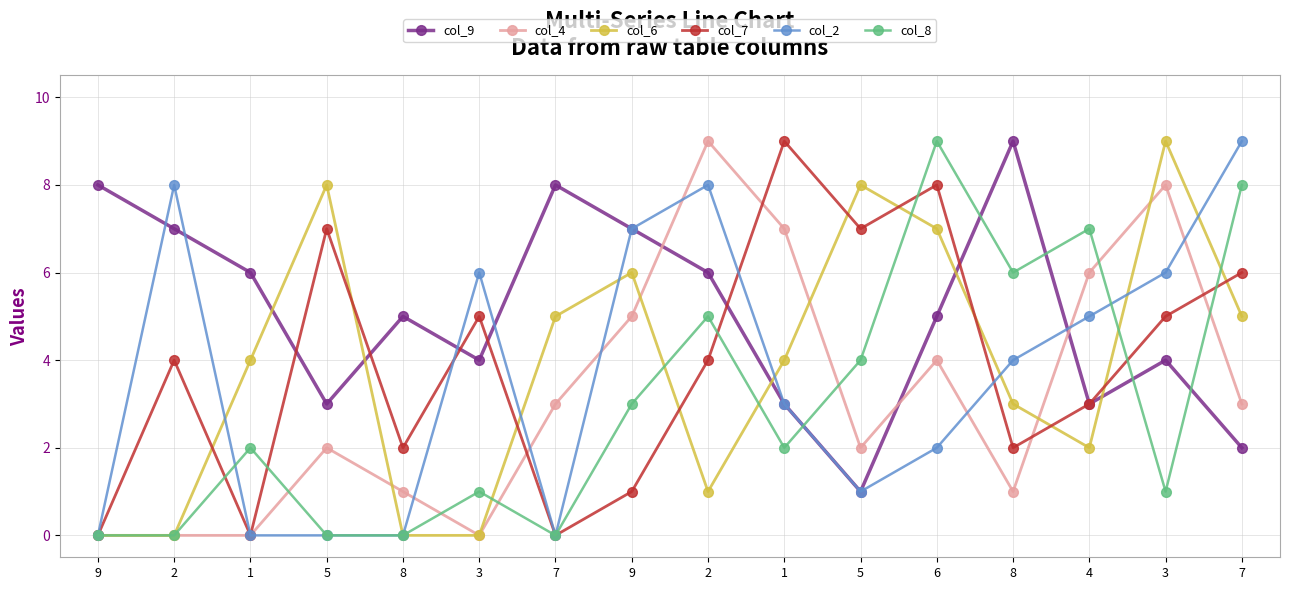

Which series has the widest spread of values?

col_4